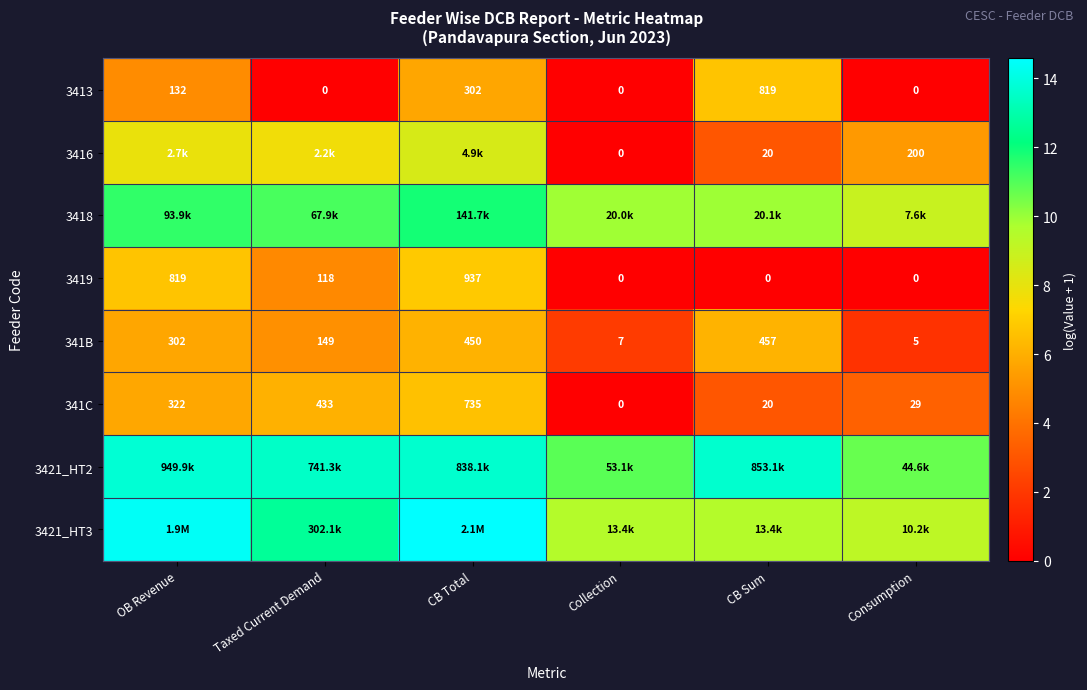

At which label does 3419 first exceed 118?

OB Revenue